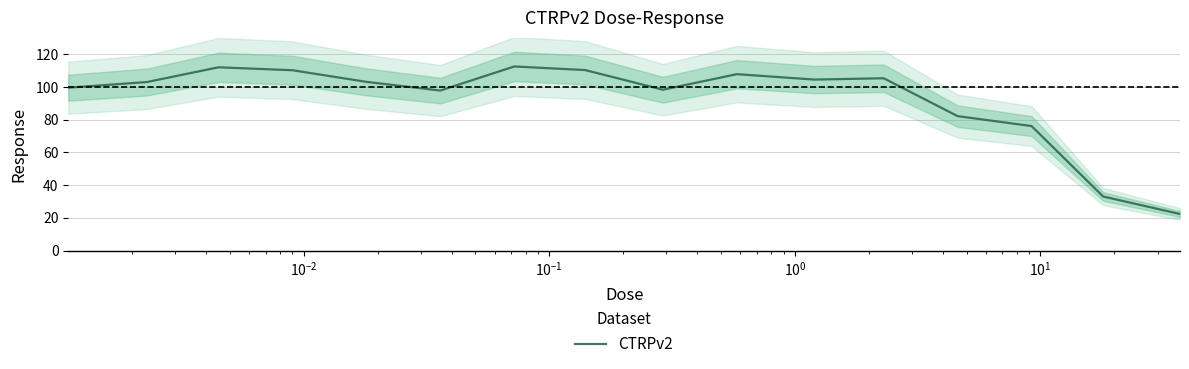

What is the minimum value shown in the chart?

22.4